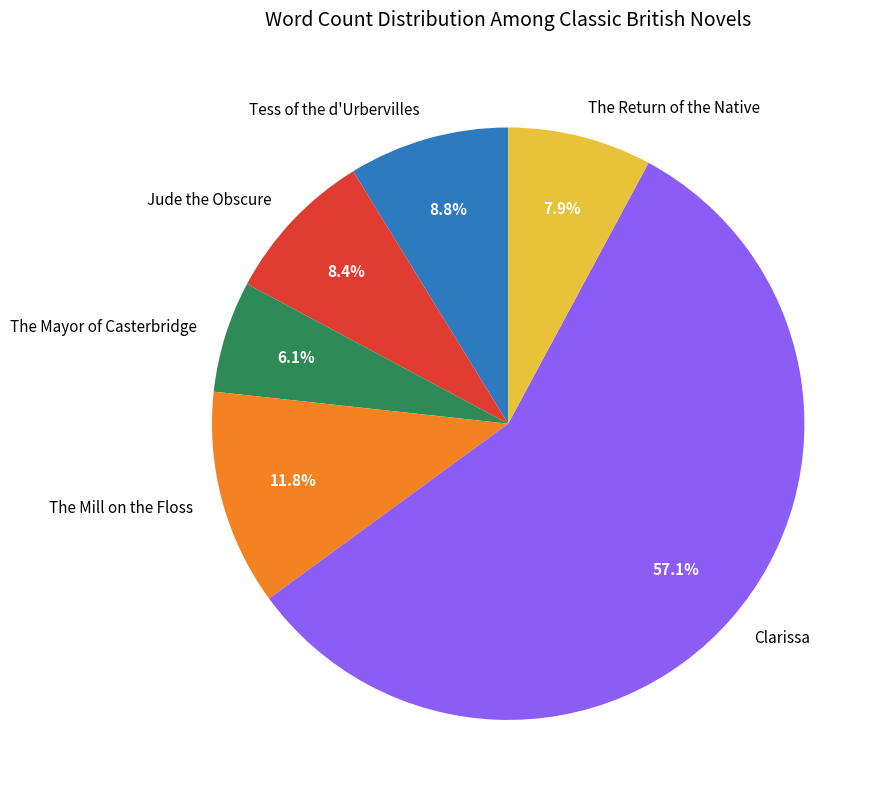

True or false: The Mill on the Floss accounts for 12% of the total.

True